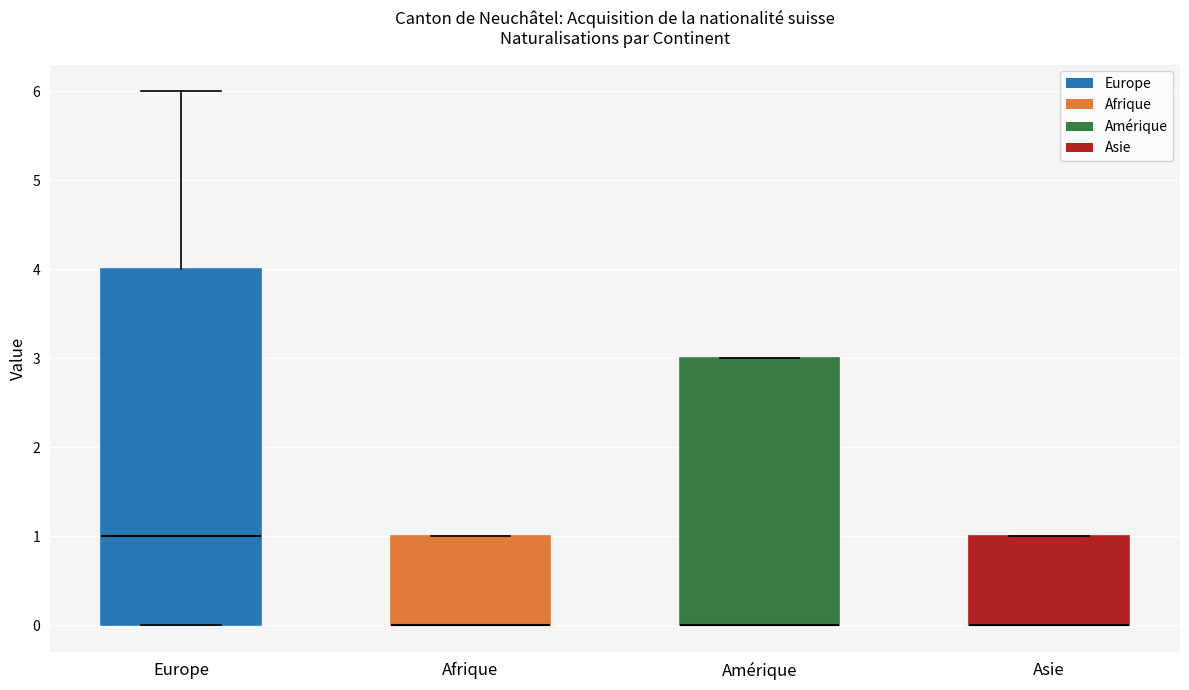

Comparing the boxes themselves (not the whiskers), which one is the tallest?

Europe